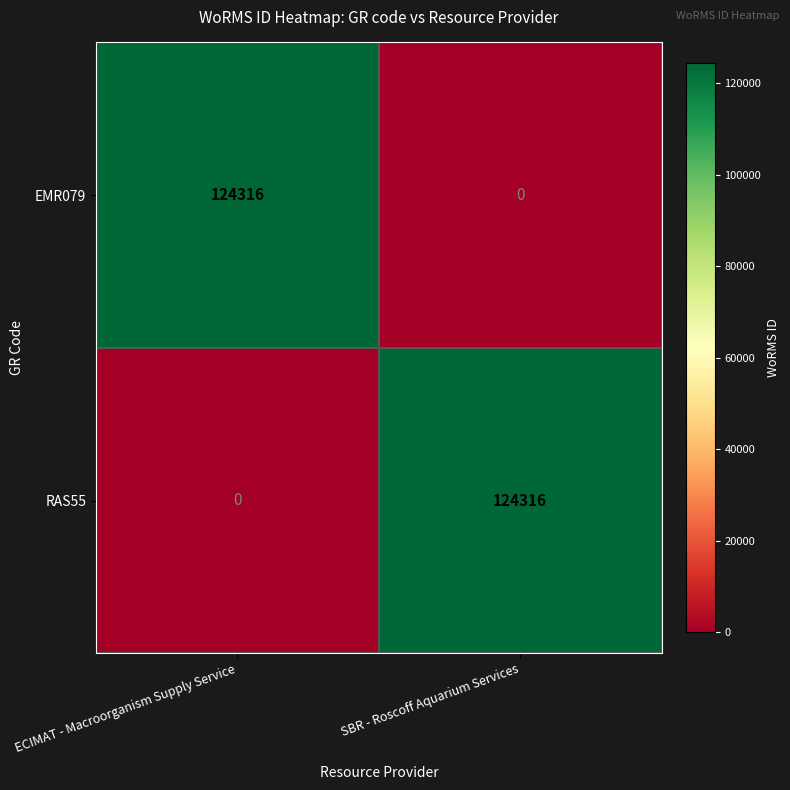

What is the sum of the RAS55 values at ECIMAT - Macroorganism Supply Service and SBR - Roscoff Aquarium Services?

124316